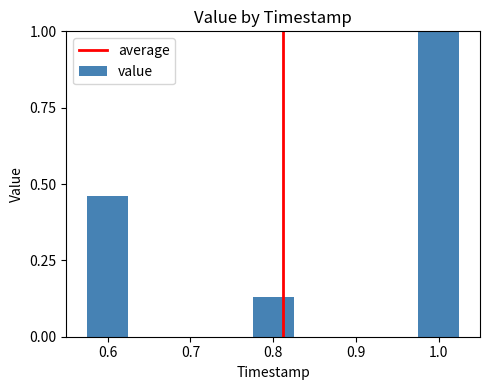

Which label corresponds to the smallest value in the chart?

0.8